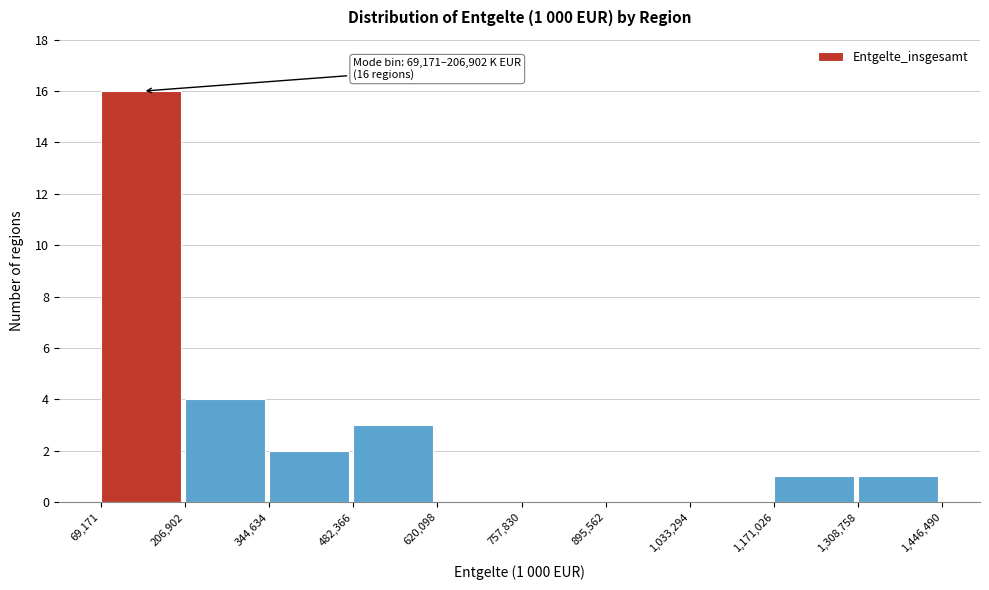

Which range on the x-axis has the tallest bar?

69,171 to 206,902